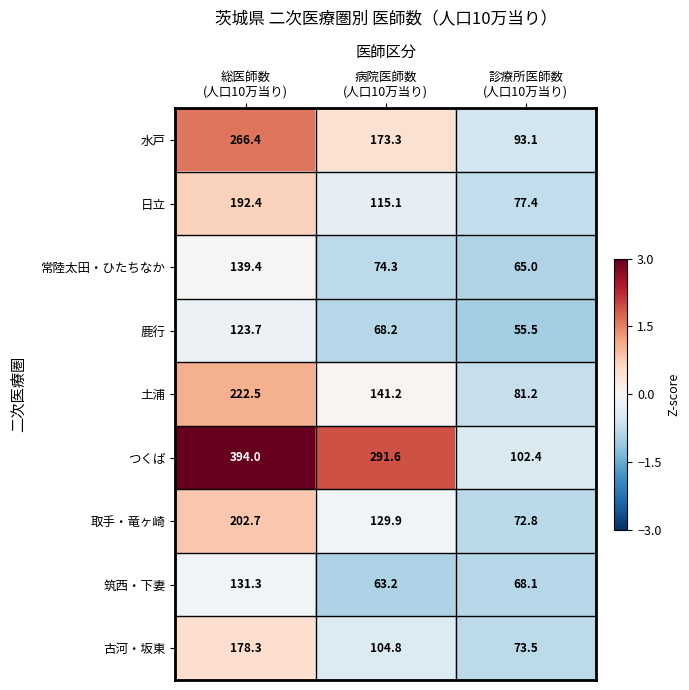

What is the maximum value for つくば?

394.0